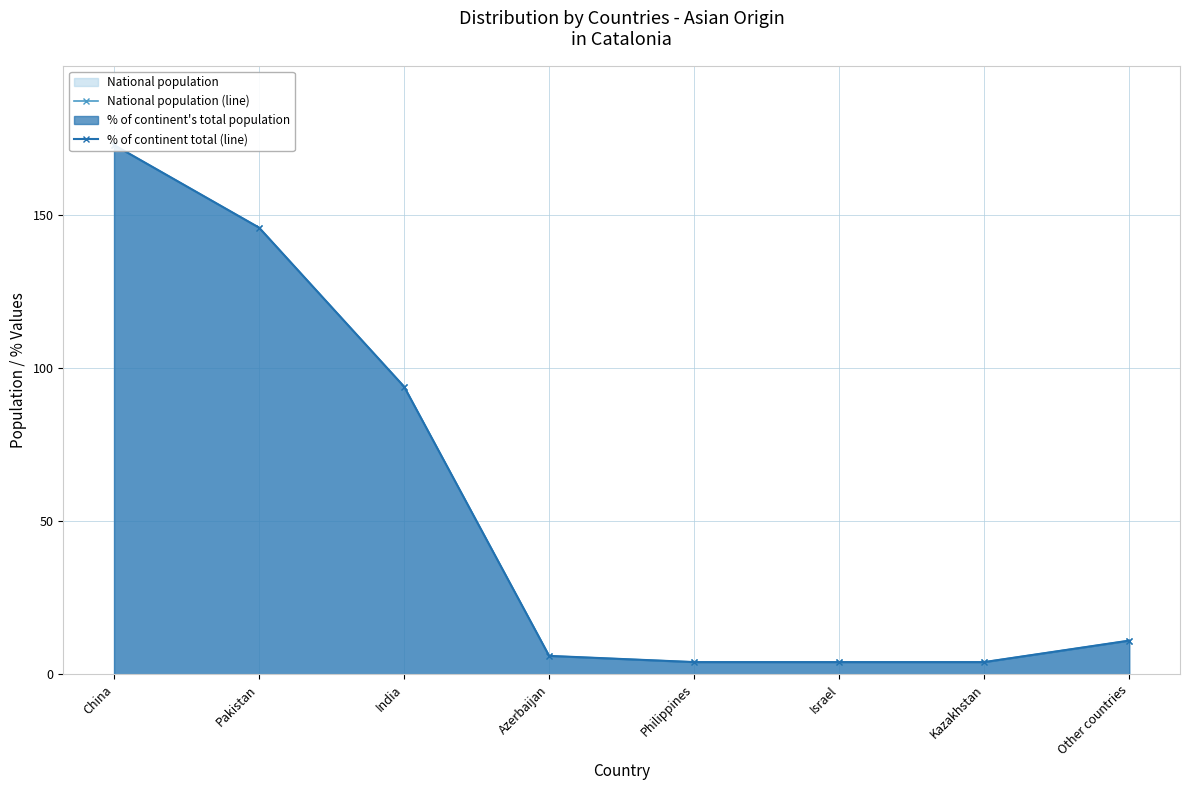

Reading left to right, what are all the values shown in this chart?

National population (line): China=173.0	Pakistan=146.0	India=94.0	Azerbaijan=6.0	Philippines=4.0	Israel=4.0	Kazakhstan=4.0	Other countries=11.0
% of continent total (line): China=173.0	Pakistan=146.0	India=94.0	Azerbaijan=6.0	Philippines=4.0	Israel=4.0	Kazakhstan=4.0	Other countries=11.0